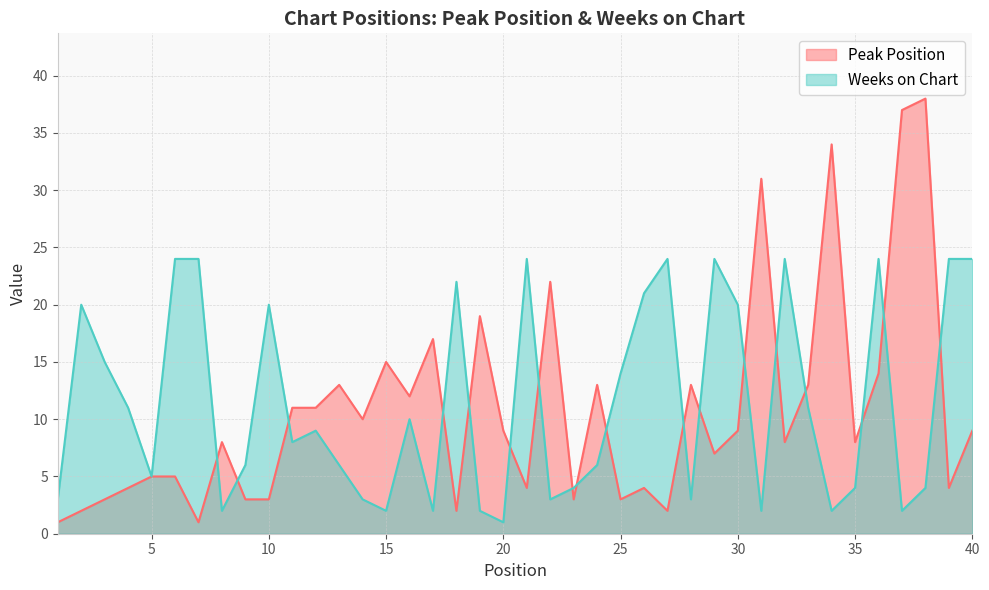

List the labels in order of Peak Position value, smallest first.

1, 7, 2, 18, 27, 3, 9, 10, 23, 25, 4, 21, 26, 39, 5, 6, 29, 8, 32, 35, 20, 30, 40, 14, 11, 12, 16, 13, 24, 28, 33, 36, 15, 17, 19, 22, 31, 34, 37, 38